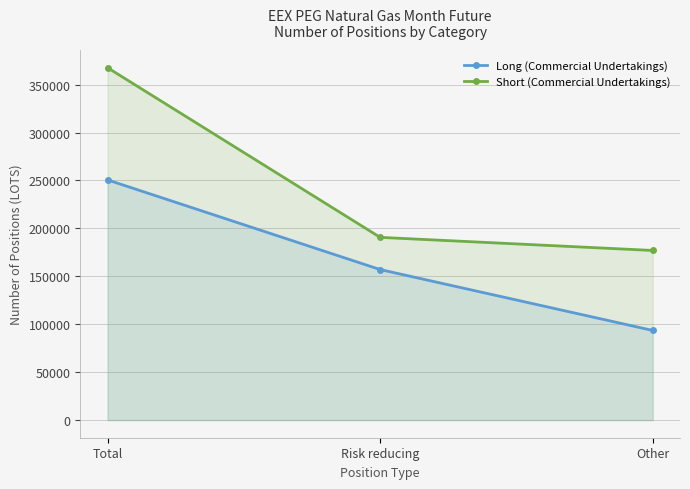

What is the label of the 3rd point from the right?

Total